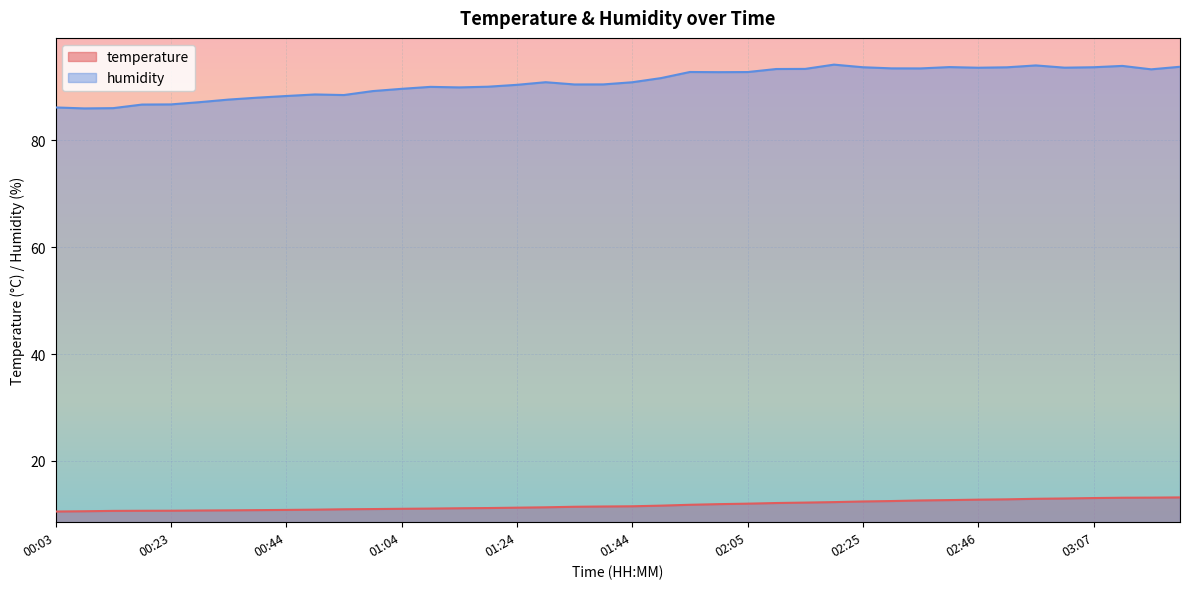

What is the value of the humidity point at the 19th from the left?

90.4